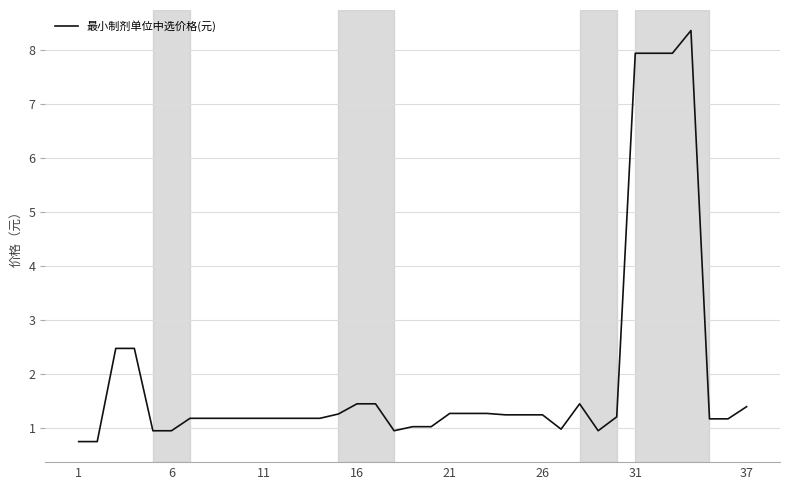

What is the maximum value shown in the chart?

8.4